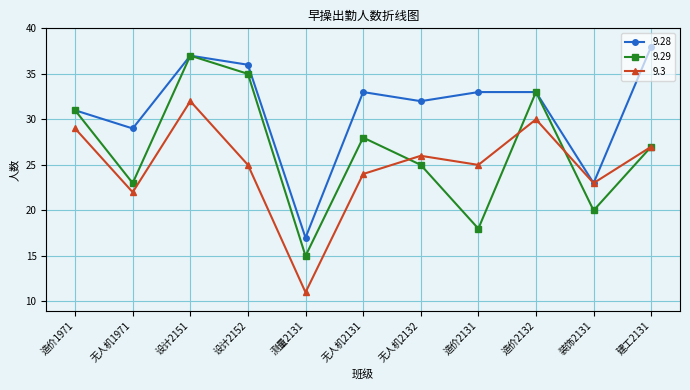

At which category is the sum across all series the highest?

设计2151